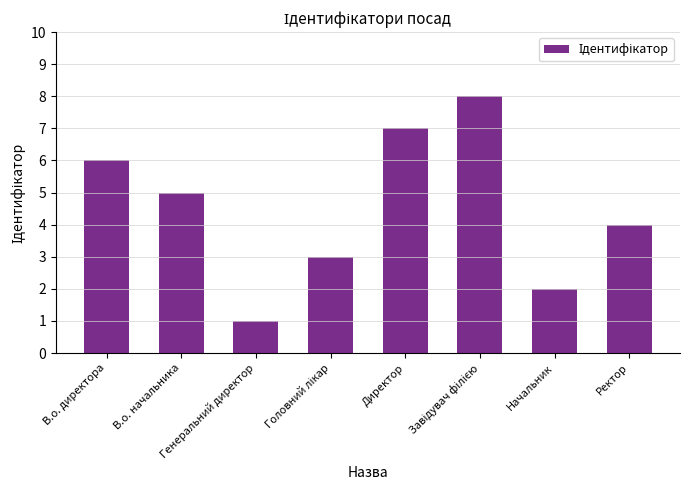

What is the difference between the maximum and minimum values?

7